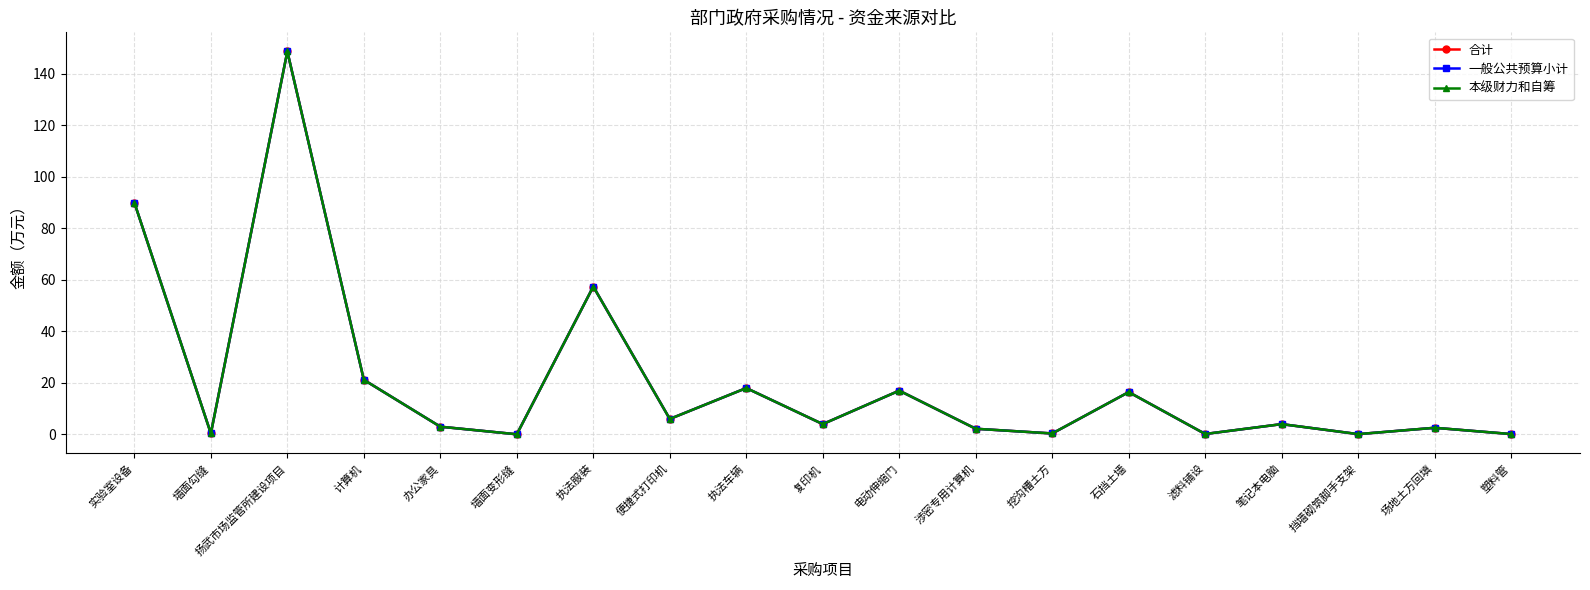

Is this an area chart (filled region under the line)?

No